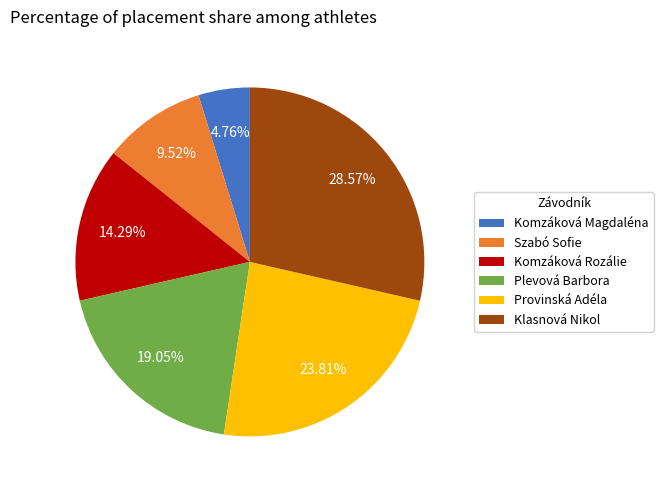

Is it true that Komzáková Magdaléna is 5% of the pie?

True